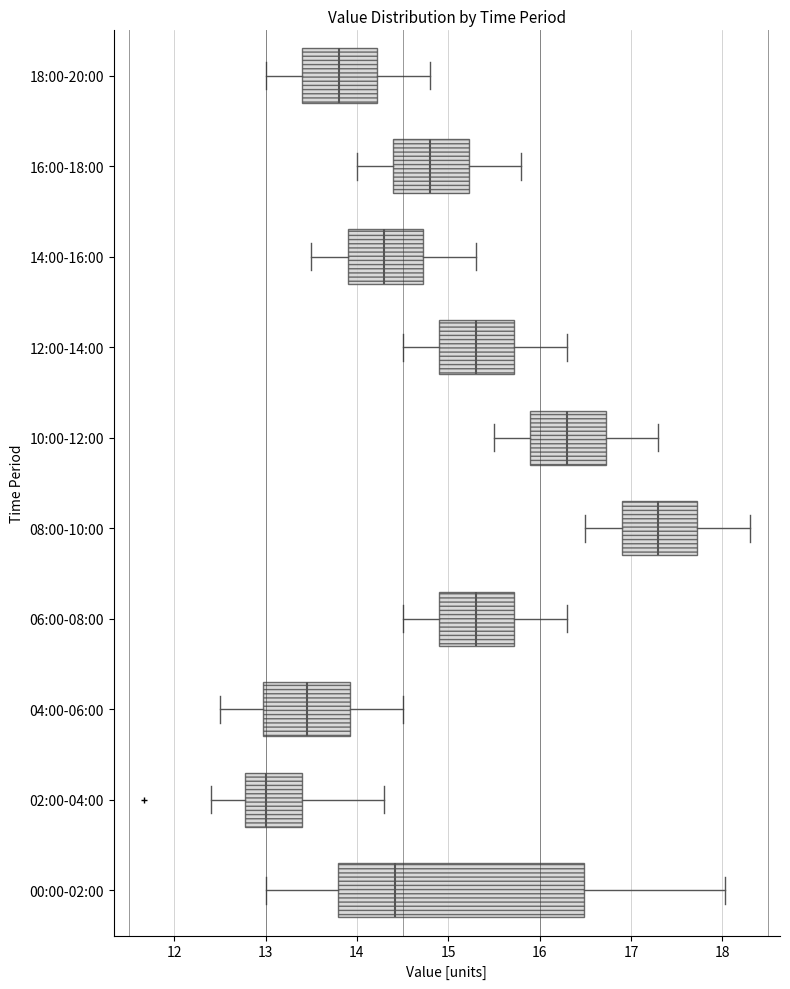

Reading bottom to top, read every box against the x-axis: the position of its median line, the range the box covers, and the ends of its whiskers. The values are not printed on the chart, so give them approximately, as read against the axis.

00:00-02:00: median 14.4, box 13.8 to 16.5, whiskers 13.0 to 18.0
02:00-04:00: median 13.0, box 12.8 to 13.4, whiskers 12.4 to 14.3
04:00-06:00: median 13.5, box 13.0 to 13.9, whiskers 12.5 to 14.5
06:00-08:00: median 15.3, box 14.9 to 15.7, whiskers 14.5 to 16.3
08:00-10:00: median 17.3, box 16.9 to 17.7, whiskers 16.5 to 18.3
10:00-12:00: median 16.3, box 15.9 to 16.7, whiskers 15.5 to 17.3
12:00-14:00: median 15.3, box 14.9 to 15.7, whiskers 14.5 to 16.3
14:00-16:00: median 14.3, box 13.9 to 14.7, whiskers 13.5 to 15.3
16:00-18:00: median 14.8, box 14.4 to 15.2, whiskers 14.0 to 15.8
18:00-20:00: median 13.8, box 13.4 to 14.2, whiskers 13.0 to 14.8